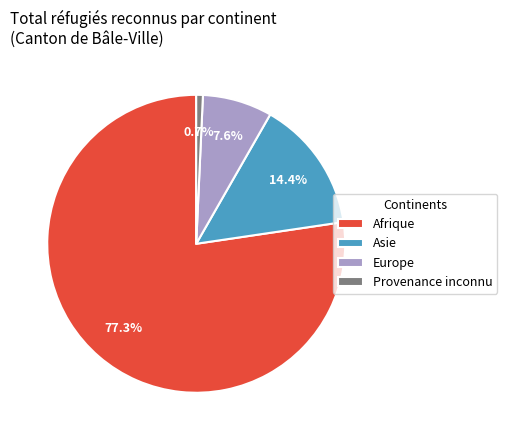

Does Afrique represent more than half of the total?

Yes